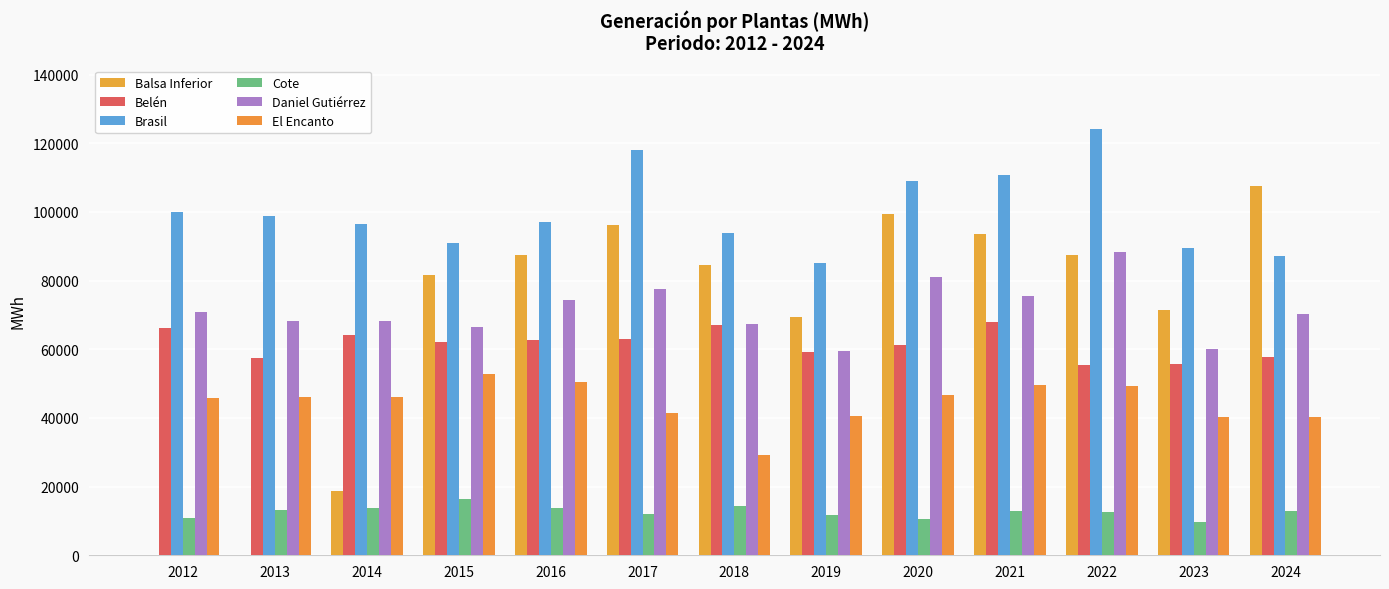

Read the Balsa Inferior value at 2018.

84627.0